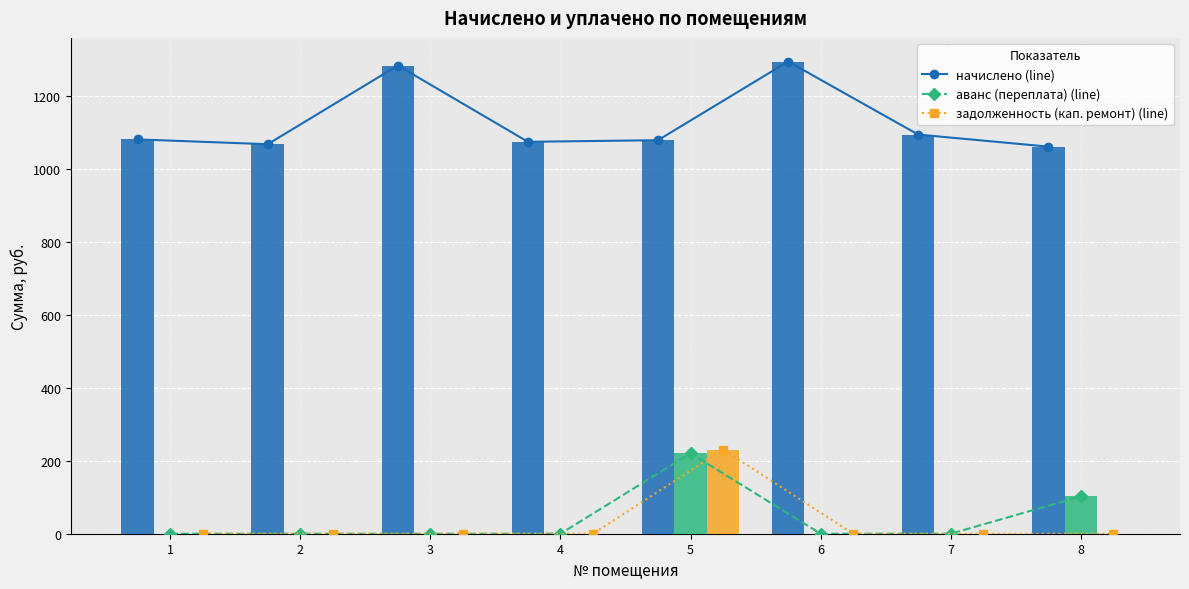

How many values in аванс (переплата) are above zero?

2